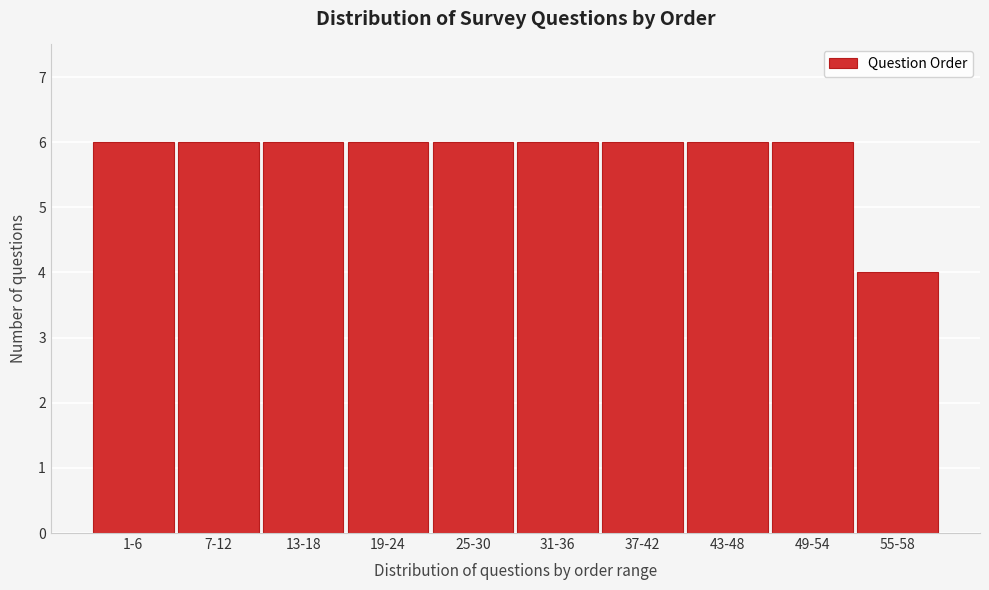

Reading left to right, transcribe all the data shown in this chart.

6	6	6	6	6	6	6	6	6	4